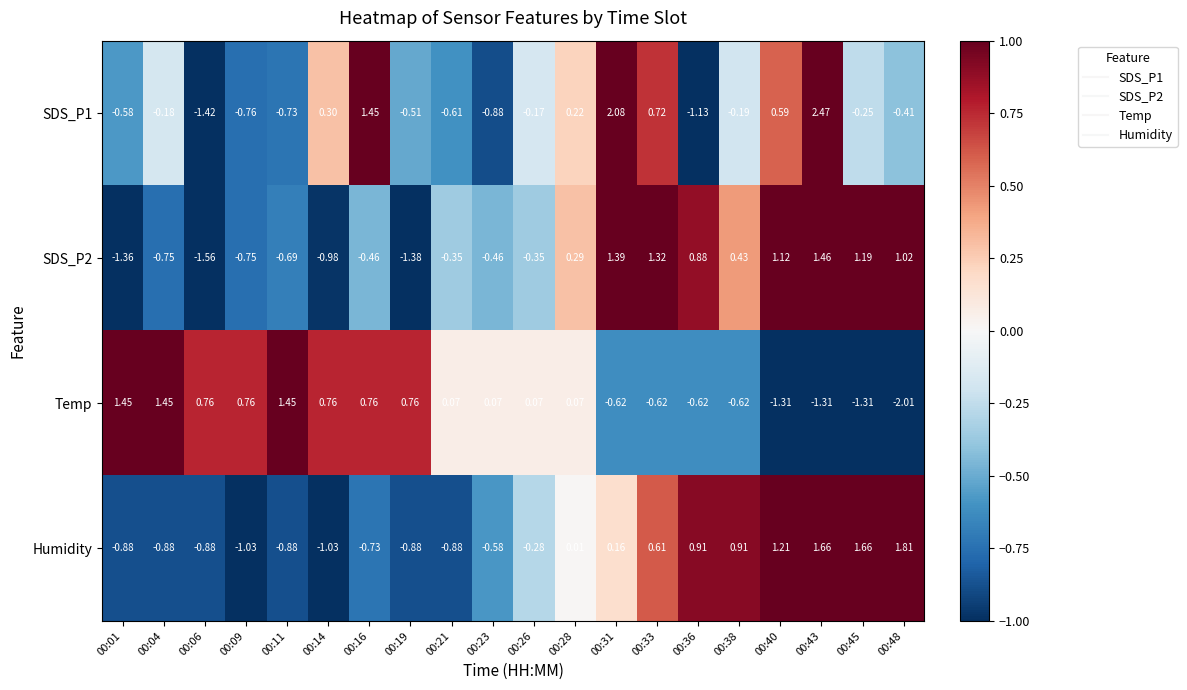

Is the value of SDS_P1 at 00:45 greater than the value of SDS_P2 at 00:01?

Yes